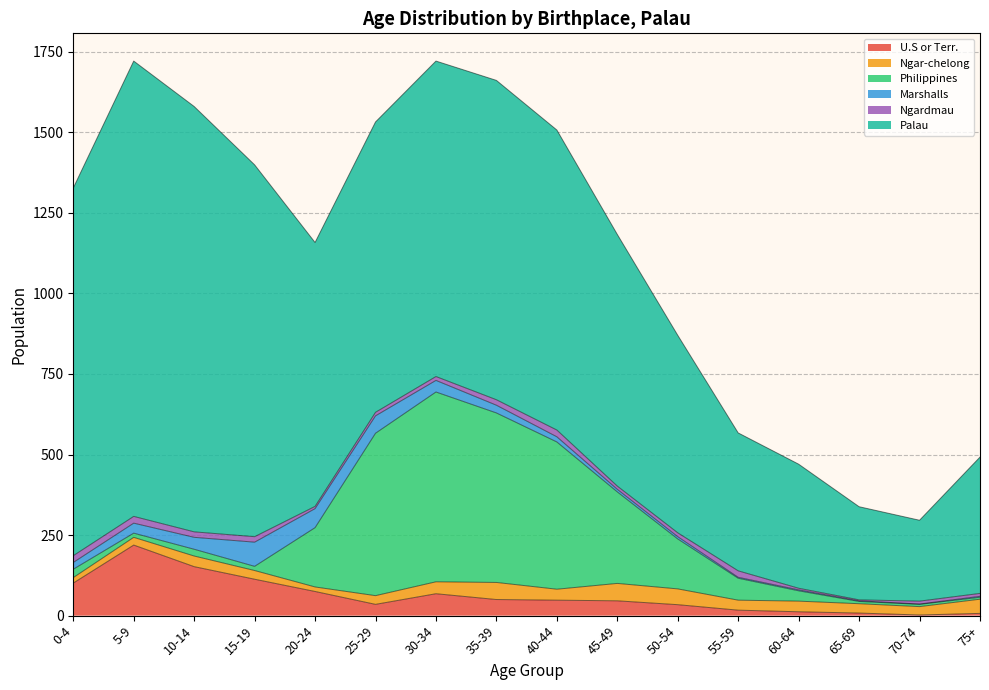

What is the label of the 2nd point from the left?

5-9